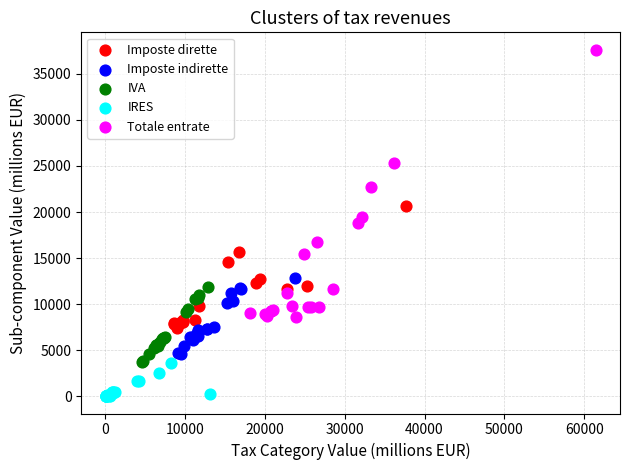

What are all the series names shown in the legend?

Imposte dirette, Imposte indirette, IVA, IRES, Totale entrate